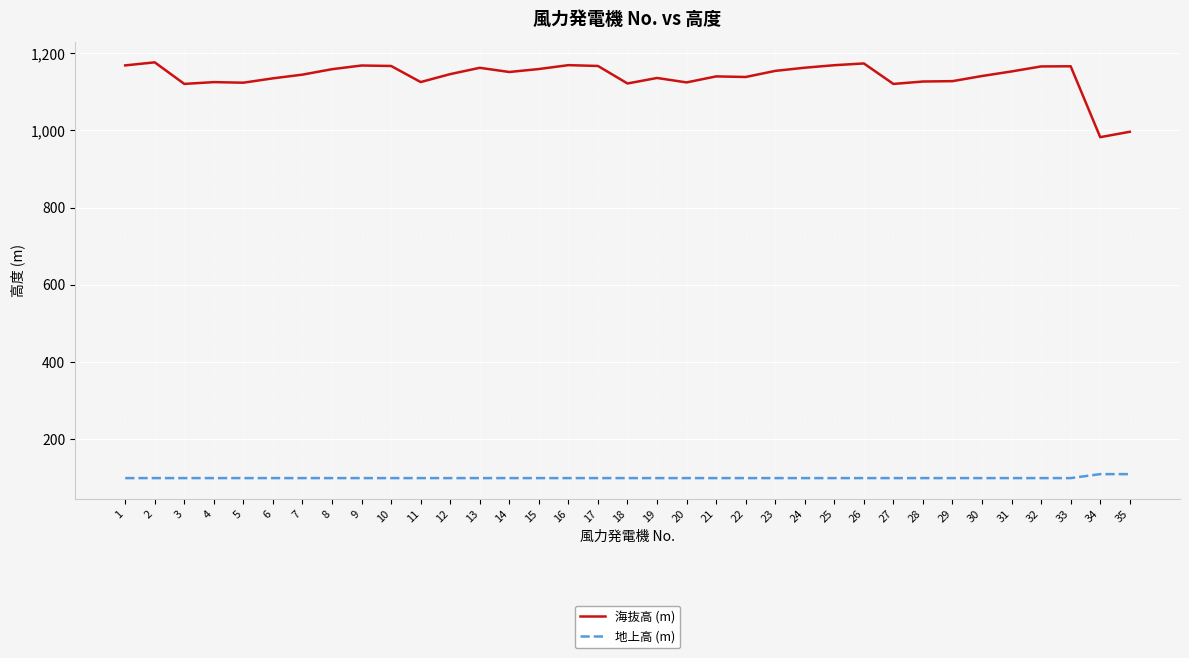

At 9, list the series in order from largest to smallest.

海抜高 (m), 地上高 (m)